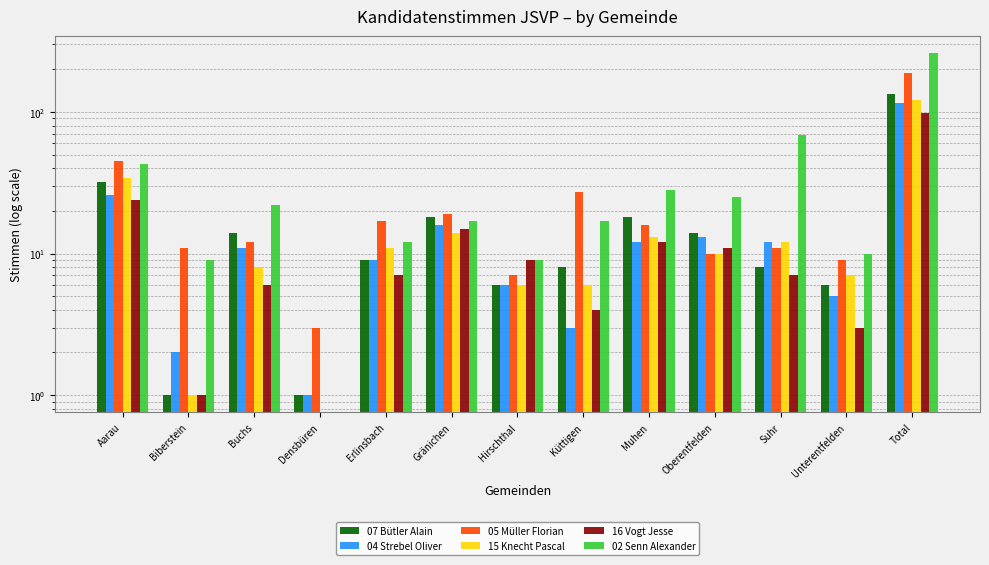

Does the chart contain any negative values?

No